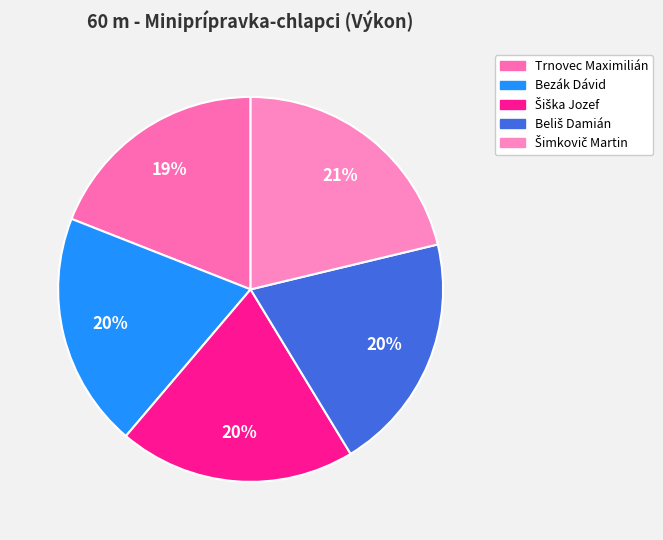

To the nearest percent, what is the average slice percentage?

20%